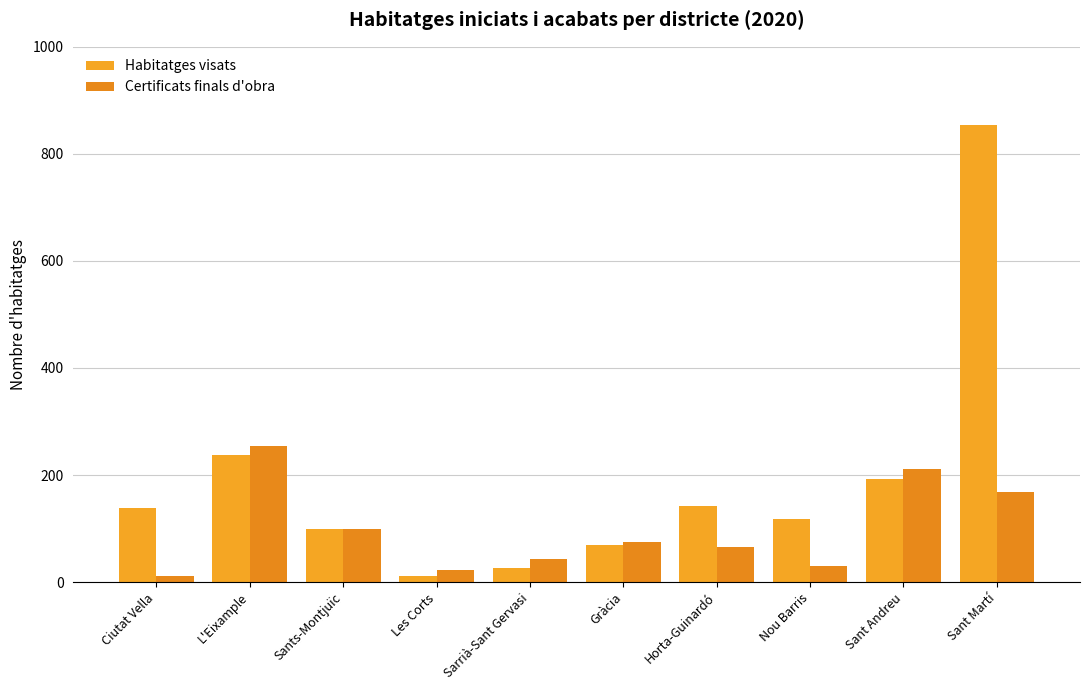

Reading right to left, what are all the values shown in this chart?

Habitatges visats: Sant Martí=854	Sant Andreu=193	Nou Barris=118	Horta-Guinardó=143	Gràcia=70	Sarrià-Sant Gervasi=27	Les Corts=12	Sants-Montjuïc=99	L'Eixample=237	Ciutat Vella=139
Certificats finals d'obra: Sant Martí=169	Sant Andreu=212	Nou Barris=30	Horta-Guinardó=66	Gràcia=74	Sarrià-Sant Gervasi=43	Les Corts=22	Sants-Montjuïc=99	L'Eixample=254	Ciutat Vella=12